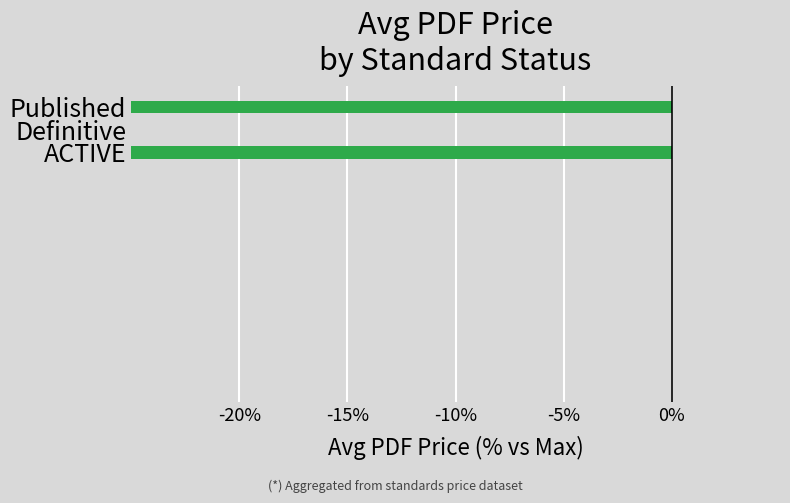

The chart shows a value of -103.1 at ACTIVE. True or false?

False